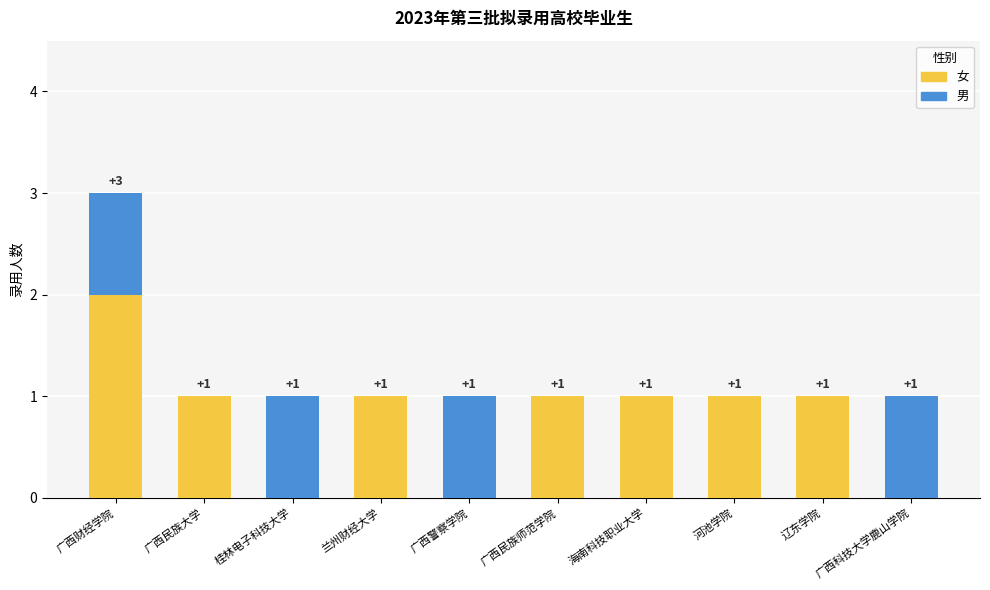

Where does the 女 series first go above 1?

广西财经学院